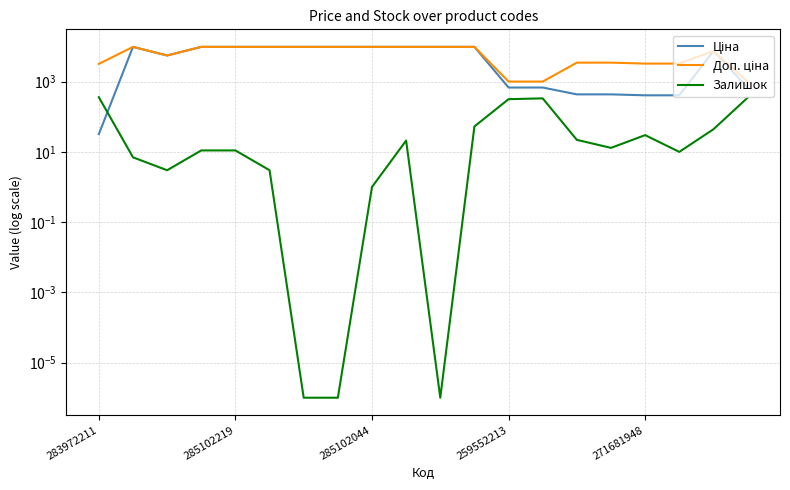

Reading left to right, list all the values displayed in this chart.

Ціна: 32.0	9775.5	5560.3	9775.5	9775.5	9775.5	9775.5	9775.5	9775.5	9775.5	9775.5	9775.5	679.8	679.8	434.3	434.3	408.2	408.2	7444.6	679.8
Доп. ціна: 3205.0	9775.5	5560.3	9775.5	9775.5	9775.5	9775.5	9775.5	9775.5	9775.5	9775.5	9775.5	1004.1	1004.1	3474.1	3474.1	3265.8	3265.8	7444.6	1004.1
Залишок: 360.0	7.0	3.0	11.0	11.0	3.0	0.0	0.0	1.0	21.0	0.0	53.0	317.0	334.0	22.0	13.0	30.0	10.0	44.0	348.0